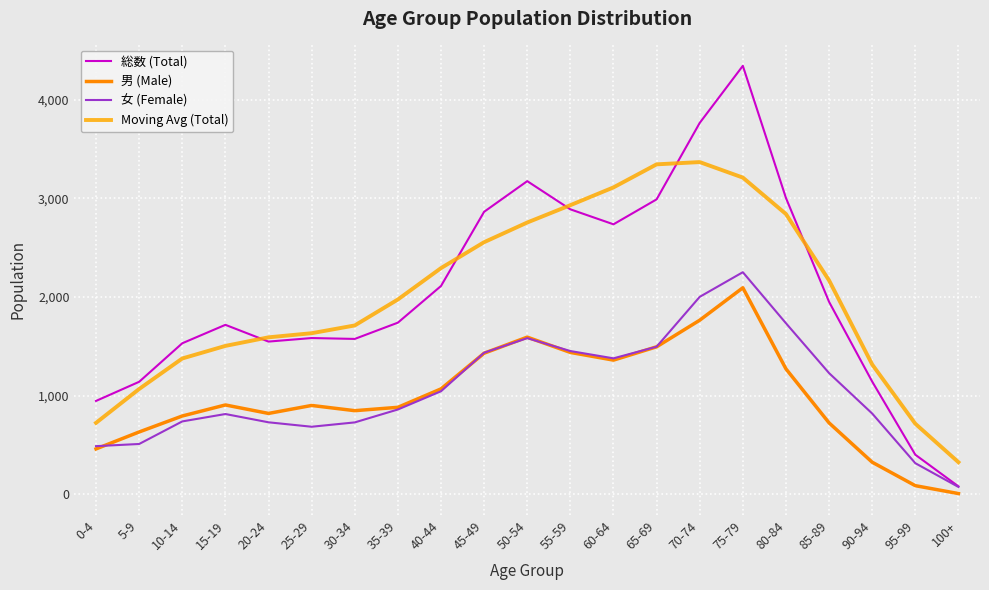

The value of 男 (Male) at 15-19 is 905.0. True or false?

True